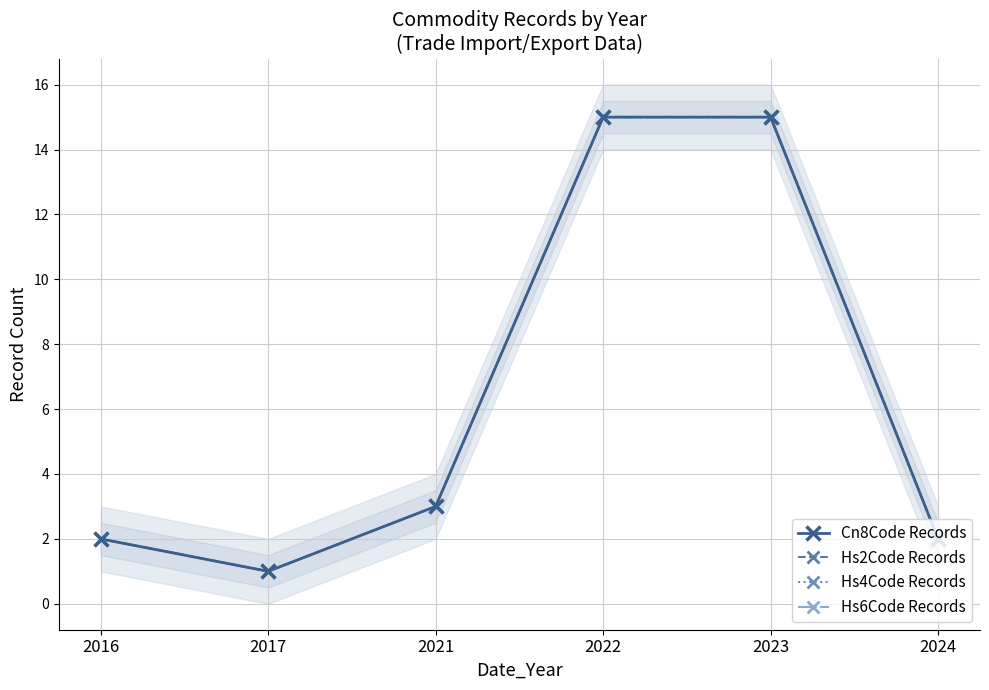

List the labels in order of Hs2Code Records value, largest first.

2022, 2023, 2021, 2016, 2024, 2017